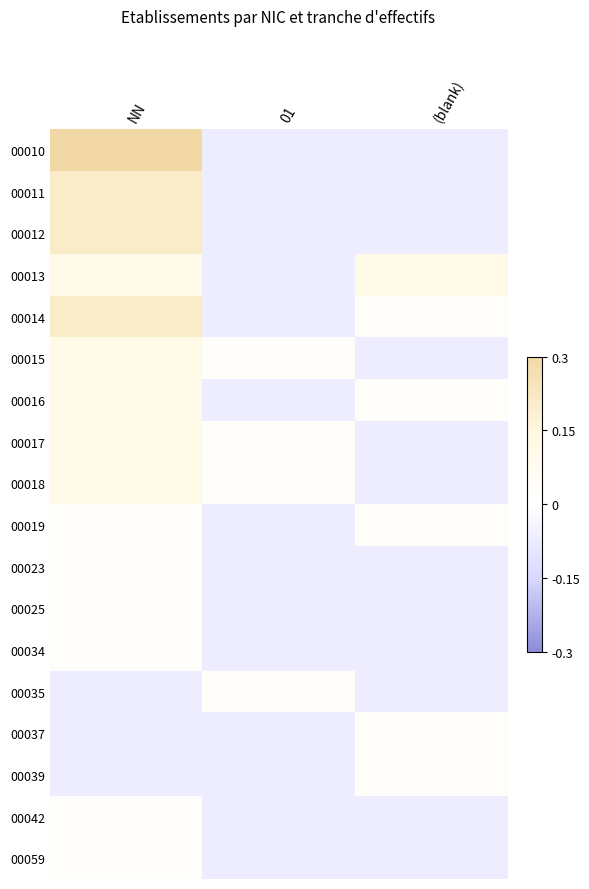

Which category has the highest value across all series?

NN